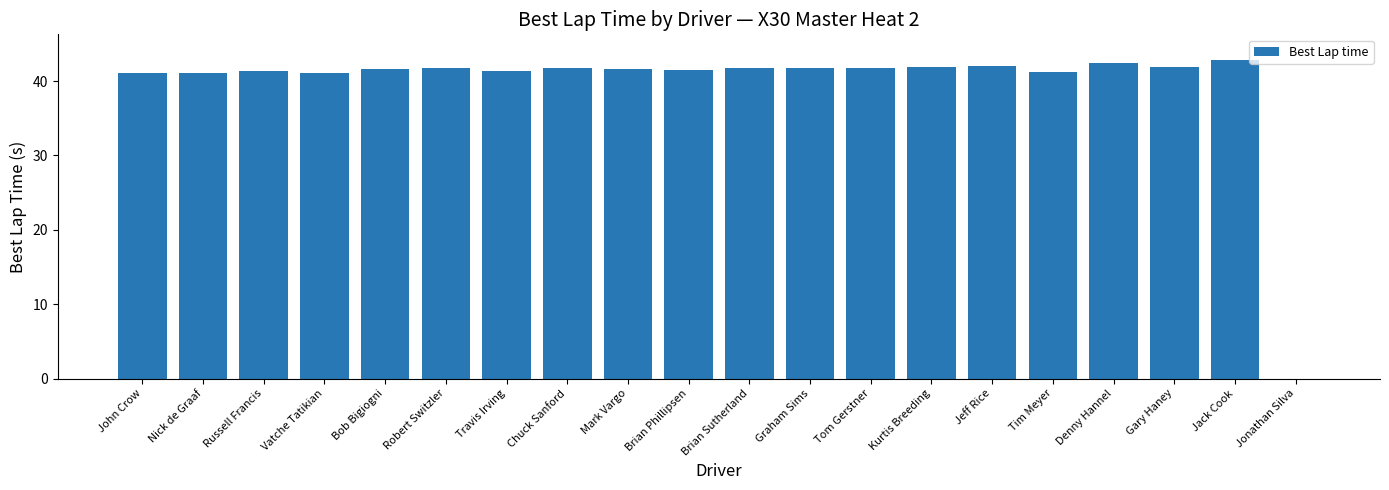

What is the sum of the values at Jeff Rice and Kurtis Breeding?

84.0